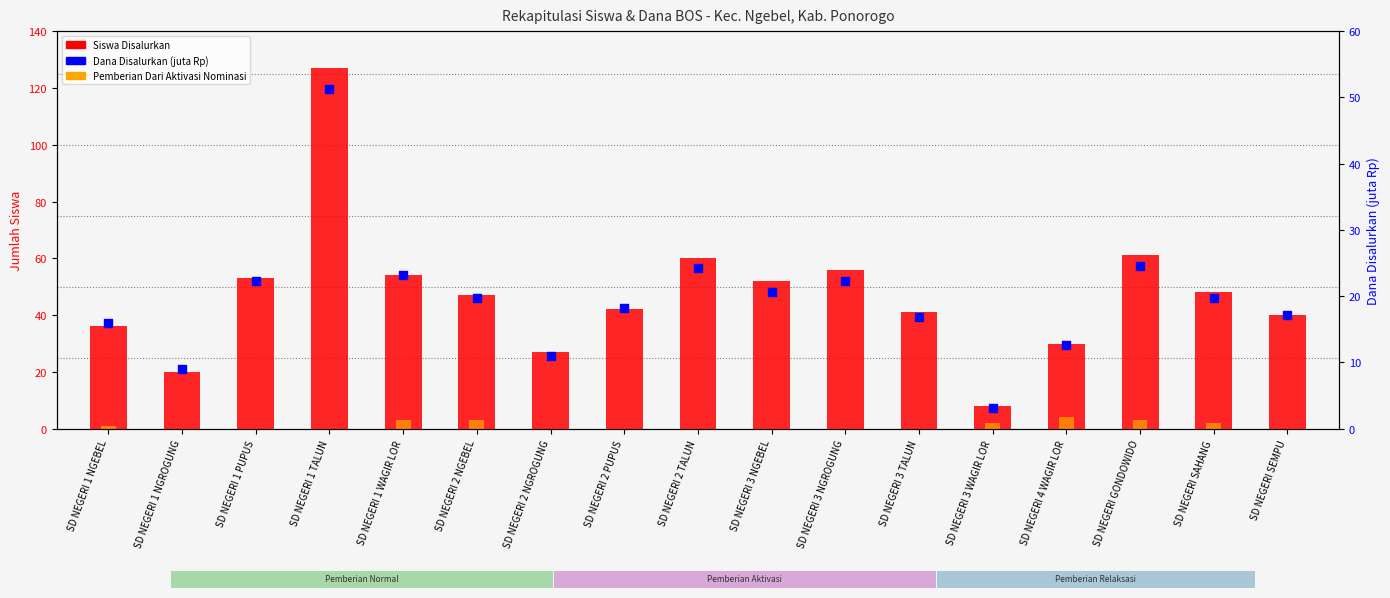

What is the total value across all series at SD NEGERI 3 NGROGUNG?

78.3